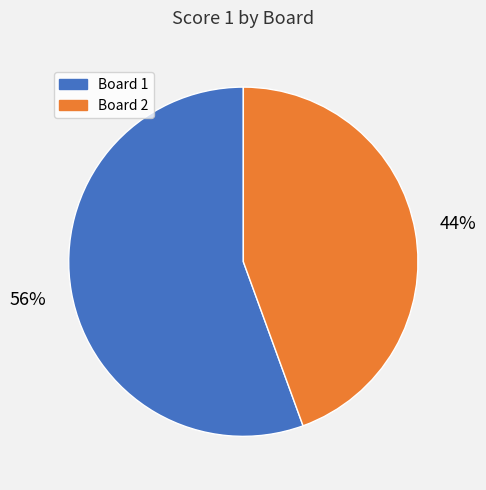

To the nearest percent, what is the average slice percentage?

50%